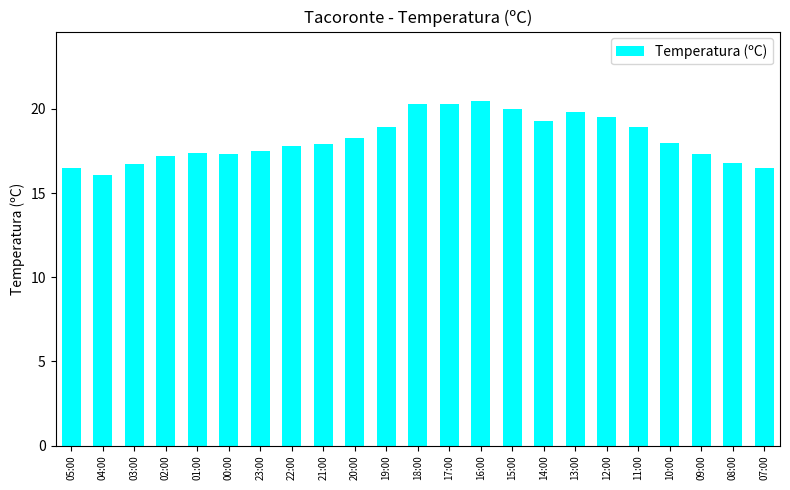

What is the value of the 2nd bar from the left?

16.1